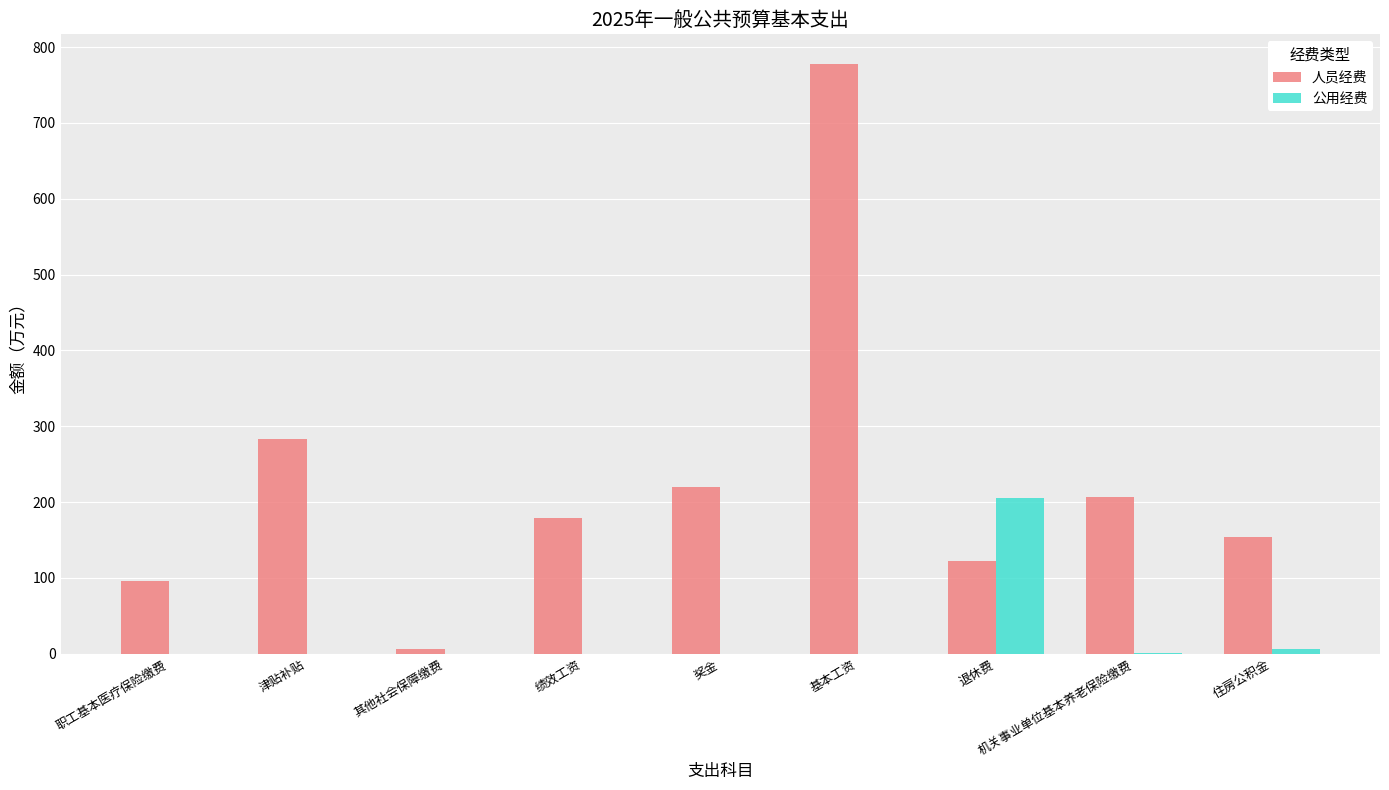

Between 奖金 and 基本工资, which series saw the biggest shift?

人员经费